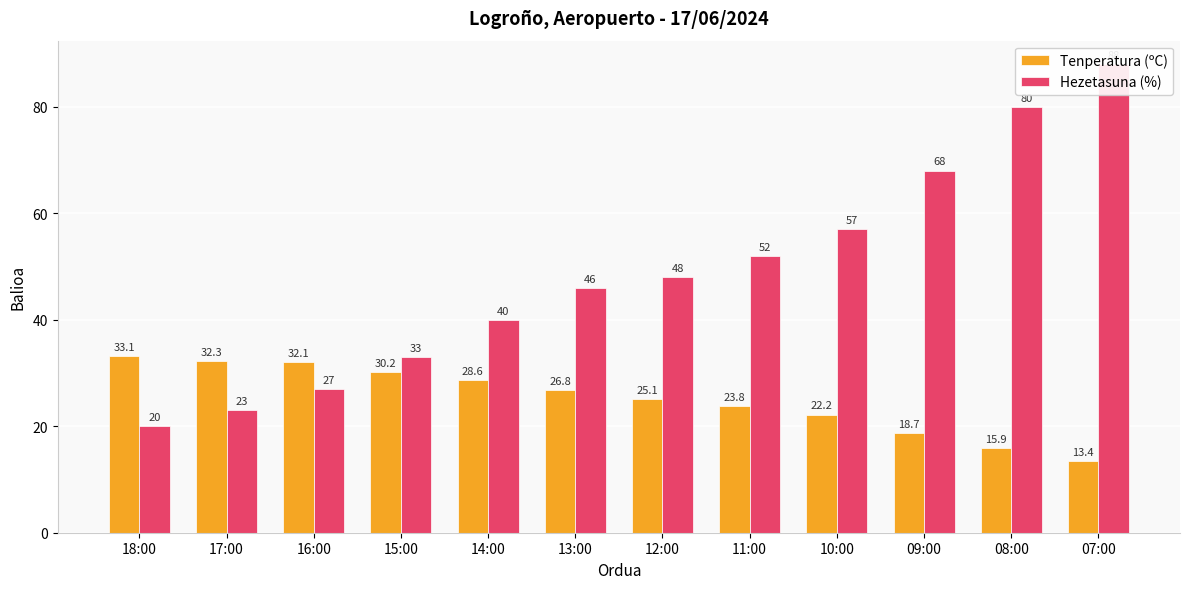

How many bars are there in each group?

2